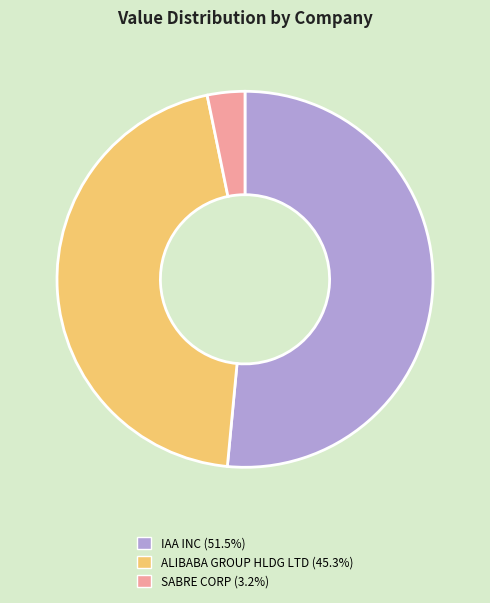

Do ALIBABA GROUP HLDG LTD (45.3%) and SABRE CORP (3.2%) together represent more than half of the pie?

No